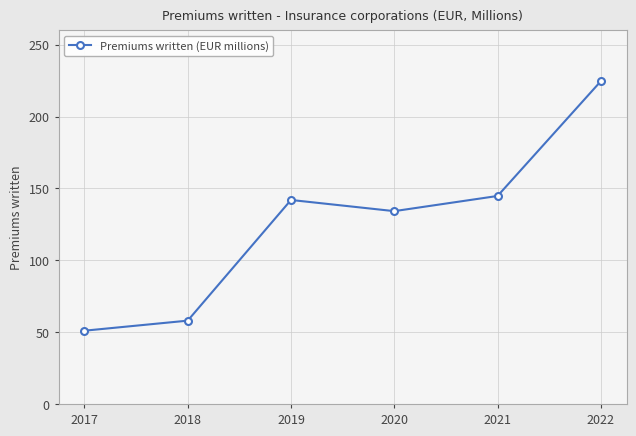

List the labels in order of value, smallest first.

2017, 2018, 2020, 2019, 2021, 2022